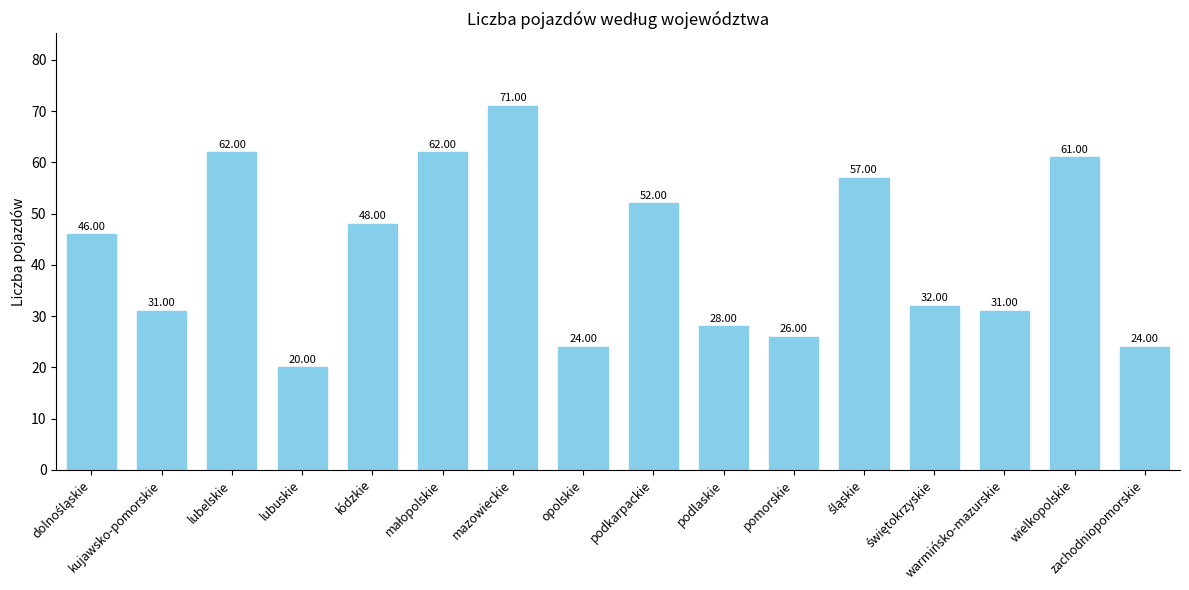

Is it true that the value at lubuskie is 12?

False